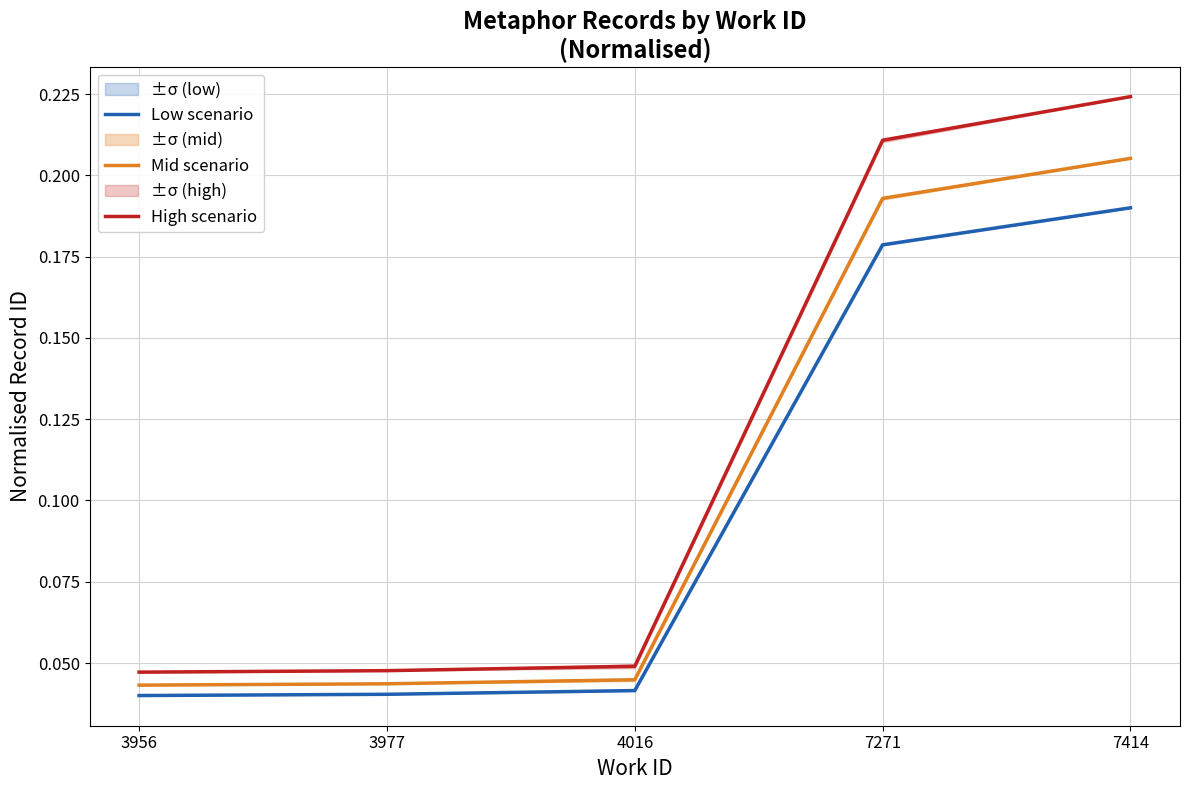

What is the maximum value for High scenario?

0.2